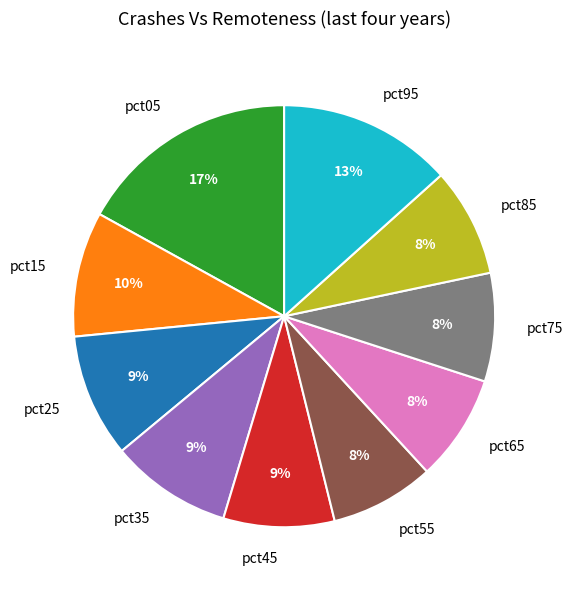

To the nearest percent, what is the combined percentage of pct15 and pct25?

19%